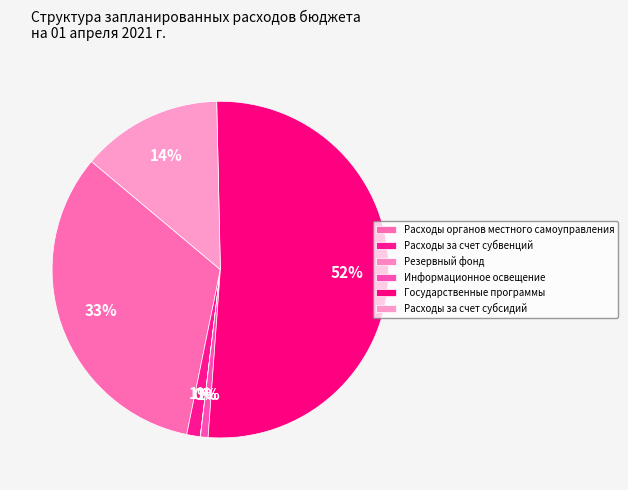

The Информационное освещение slice represents 11% of the pie. True or false?

False